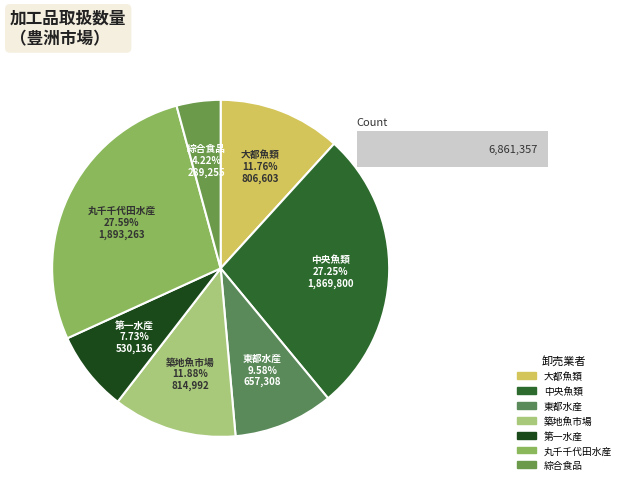

Is it true that 丸千千代田水産 is 28% of the pie?

True